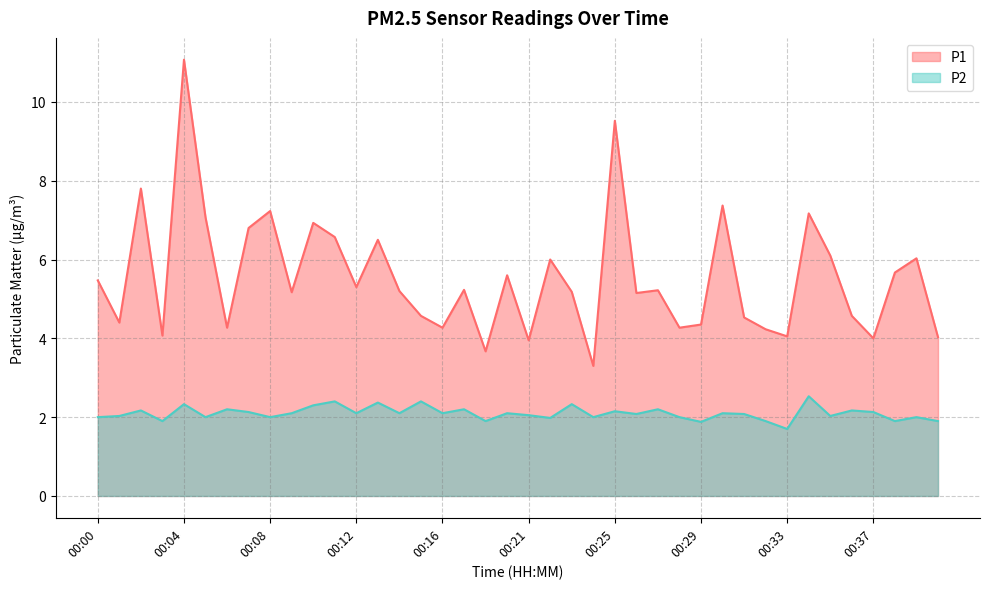

Which category has the highest value across all series?

00:04